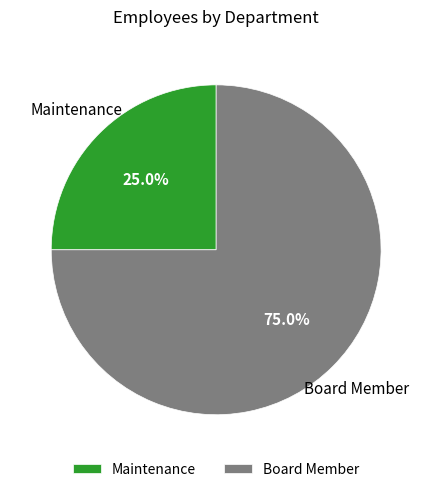

Between Maintenance and Board Member, which is larger?

Board Member